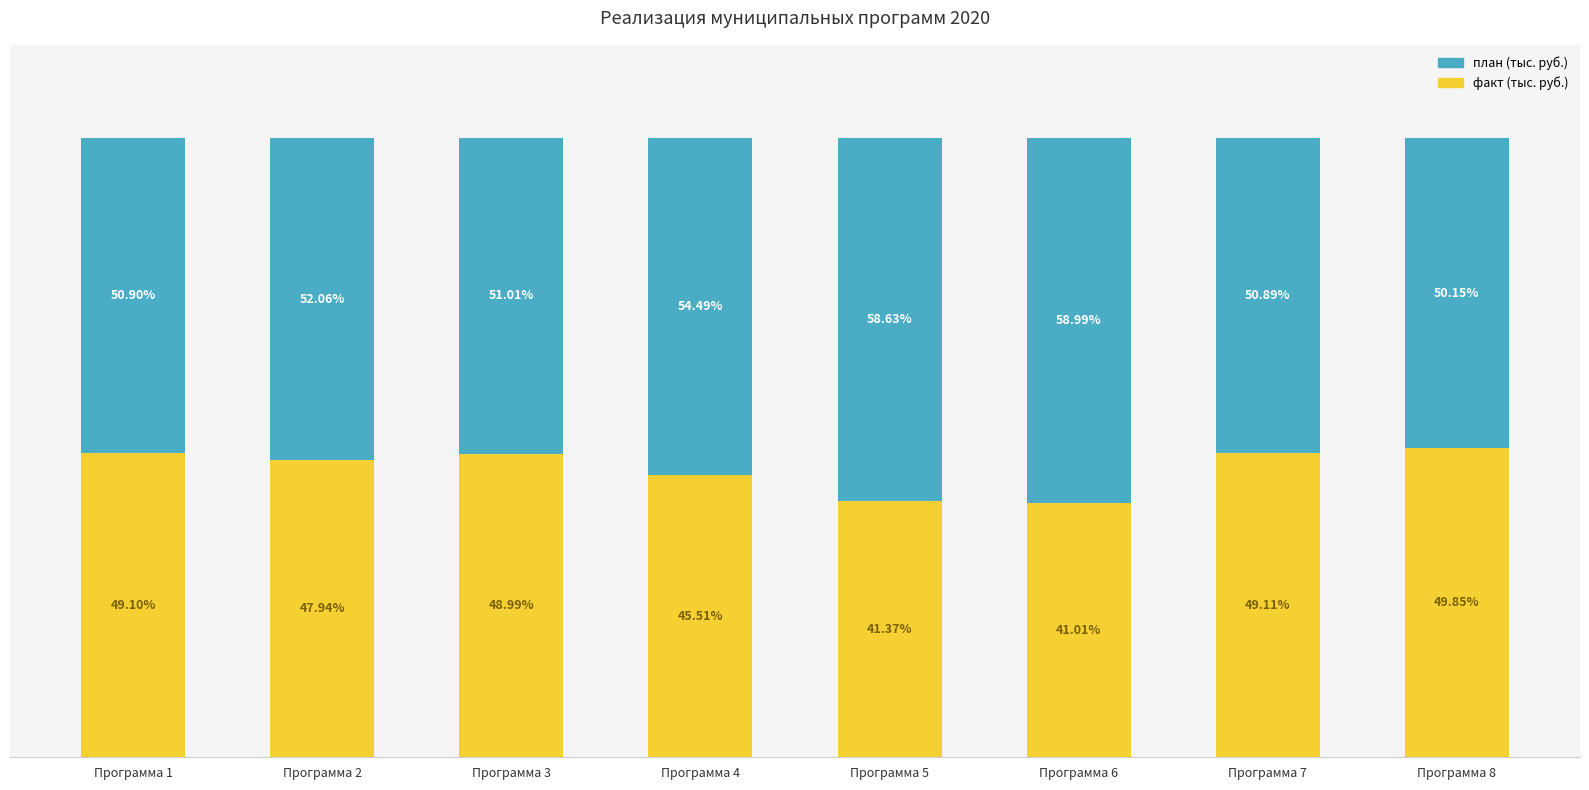

What are all the series names shown in the legend?

план (тыс. руб.), факт (тыс. руб.)